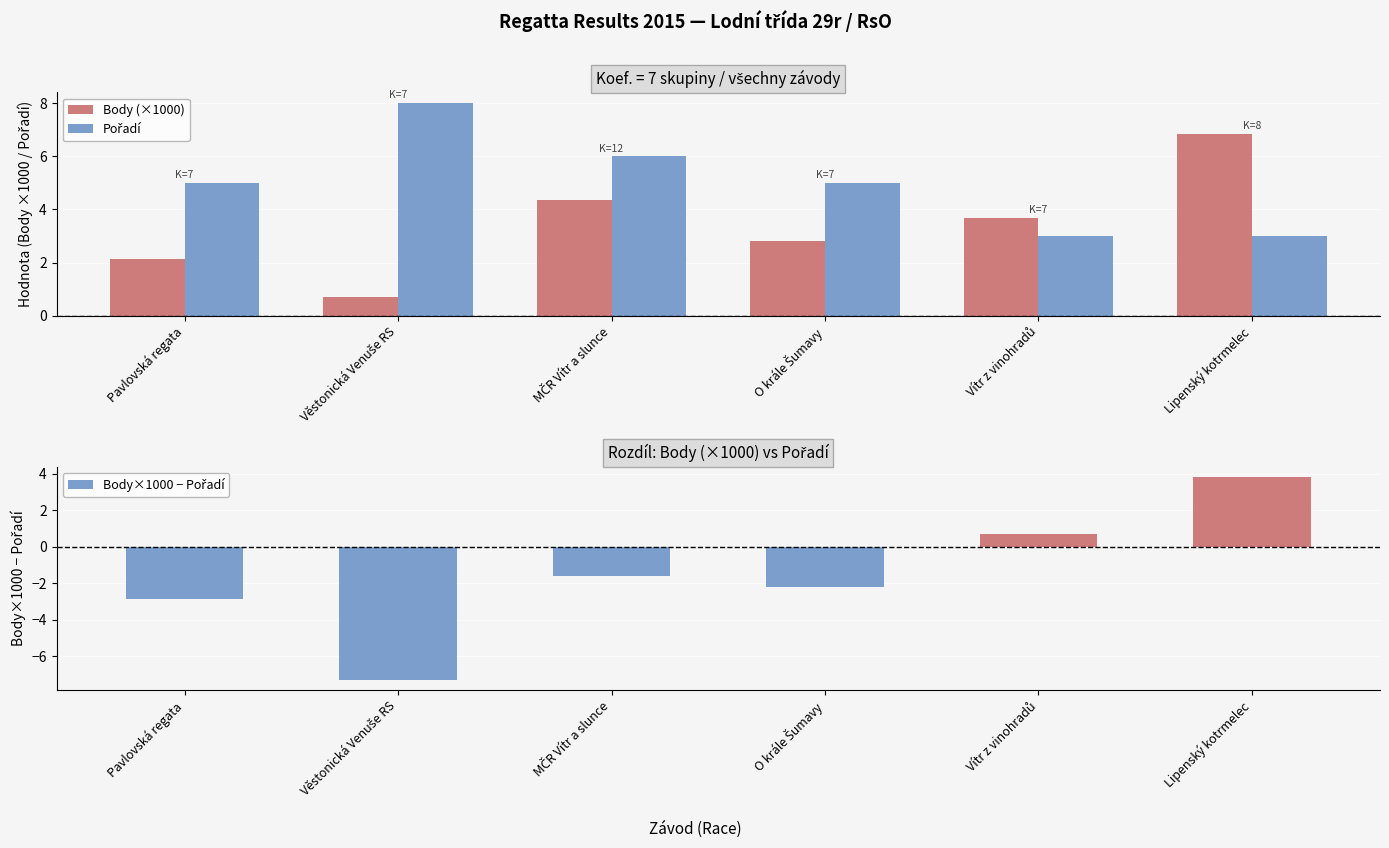

How many groups of bars are there?

6